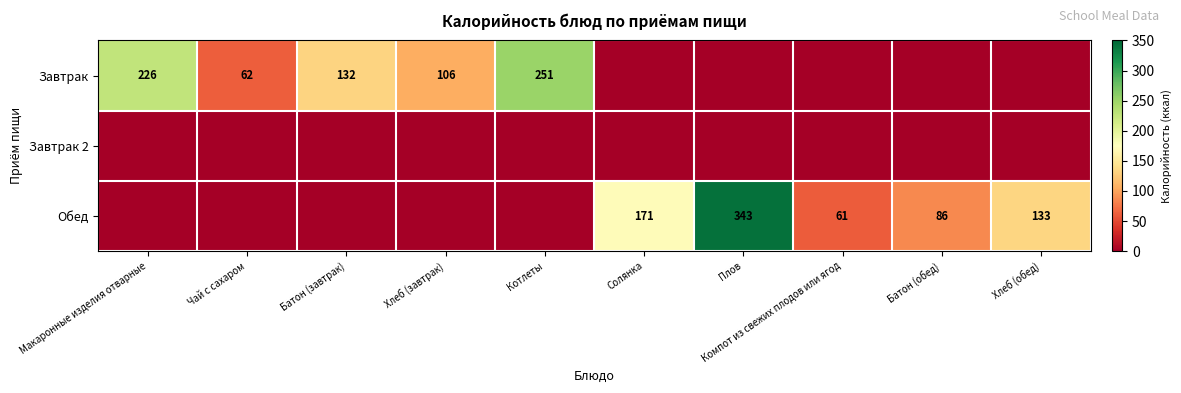

What is the difference between the Завтрак values at Чай с сахаром and Хлеб (завтрак)?

44